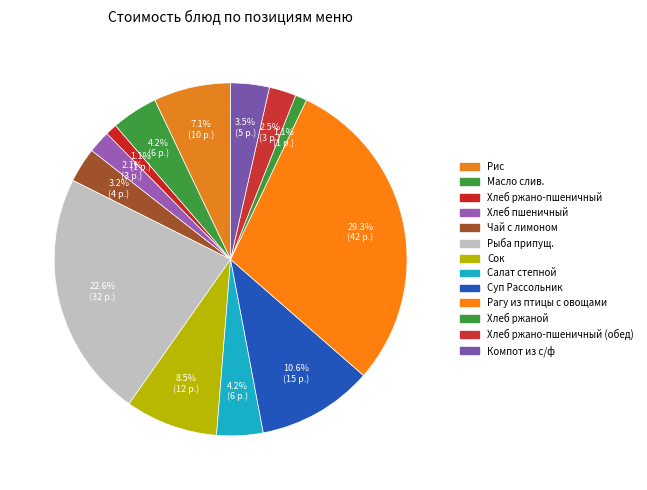

Which has a higher value, Суп Рассольник or Чай с лимоном?

Суп Рассольник